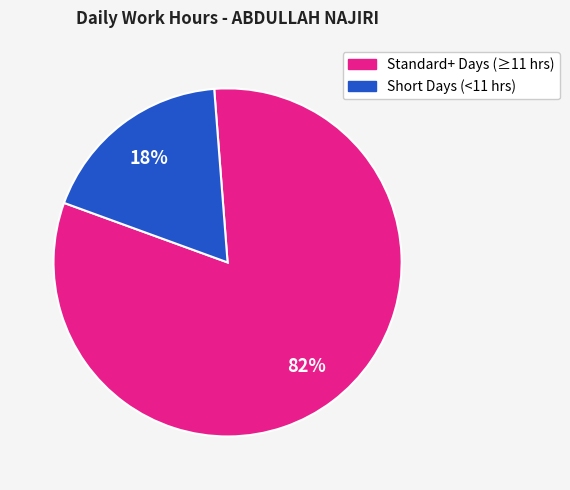

To the nearest percent, what is the average slice percentage?

50%